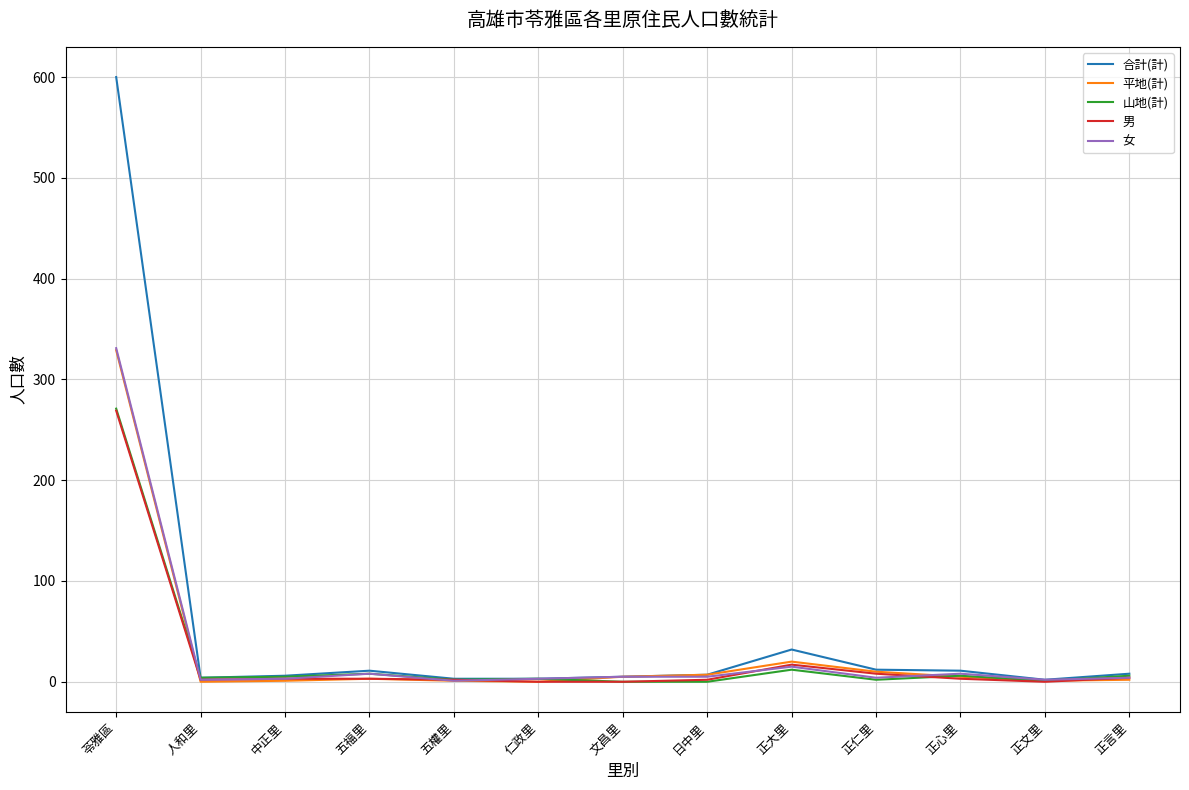

Which series has the widest spread of values?

合計(計)